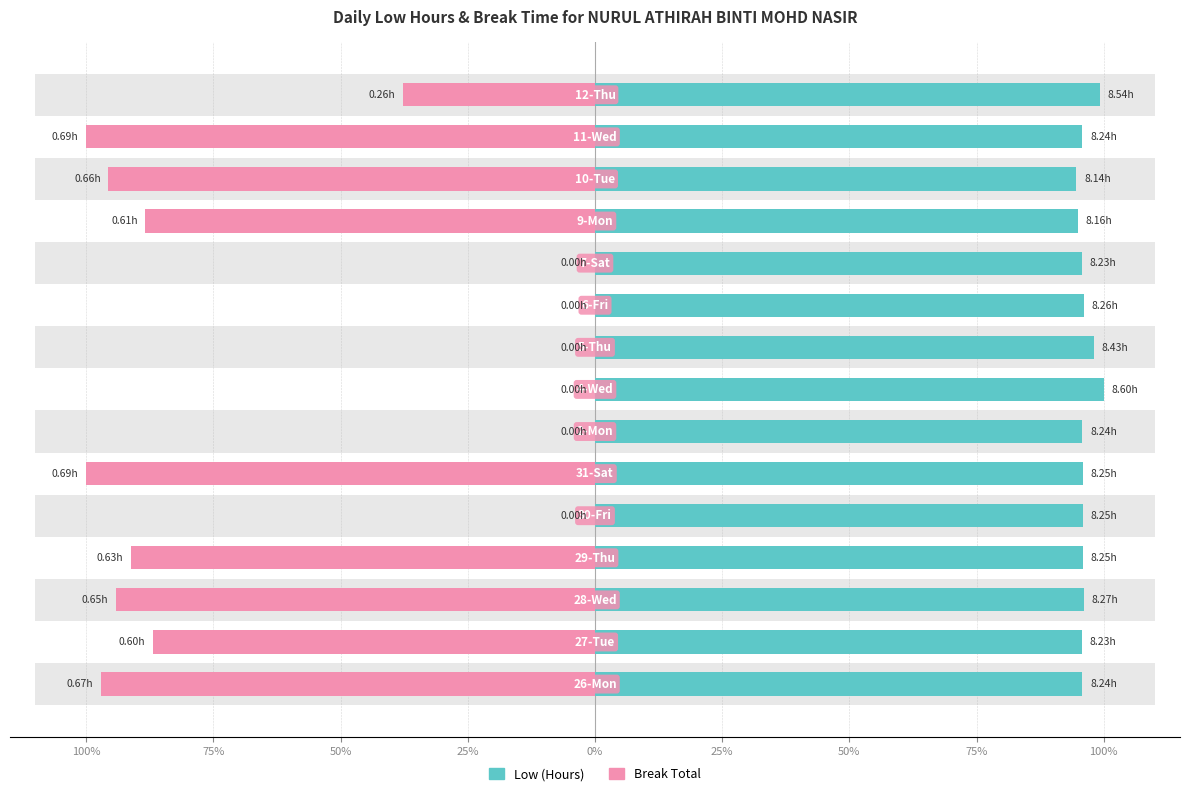

What is the difference between the Low (Hours) values at 100% and 75%?

4.2